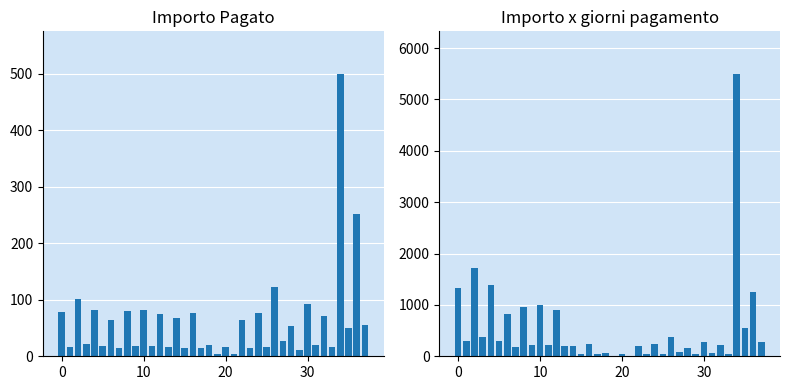

Which label corresponds to the smallest value in the chart?

21